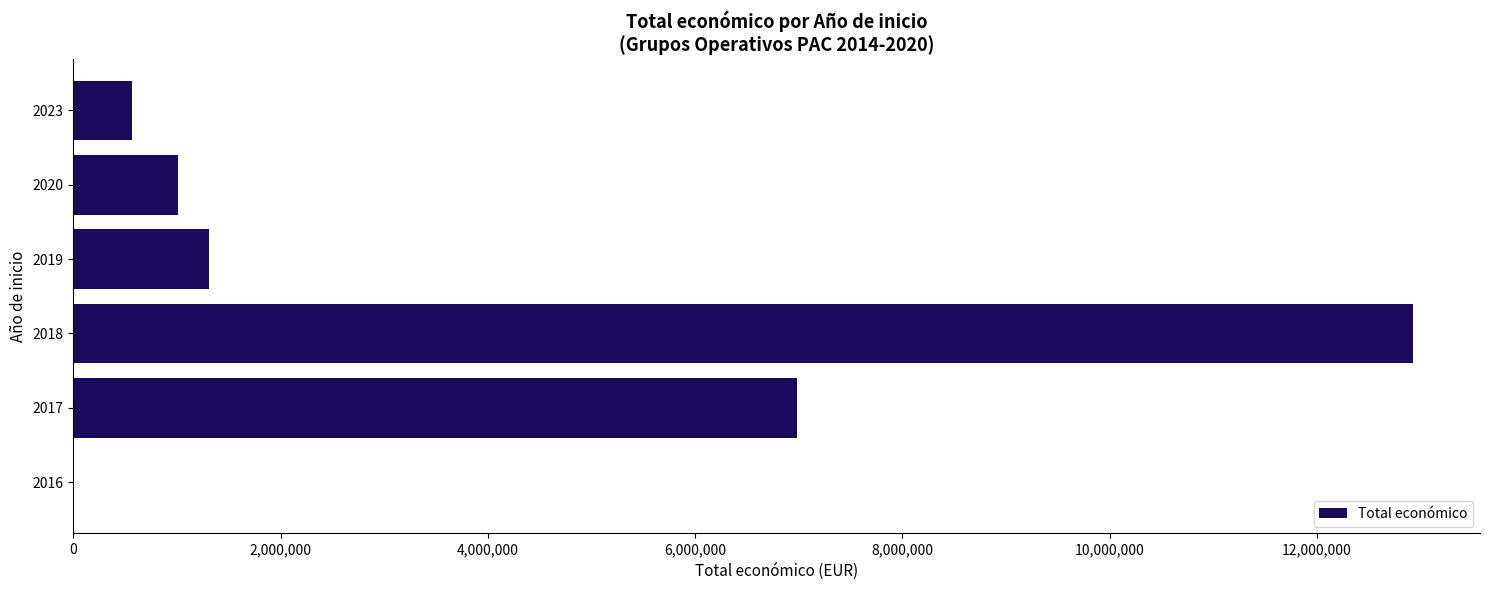

What is the sum of all values?

22802598